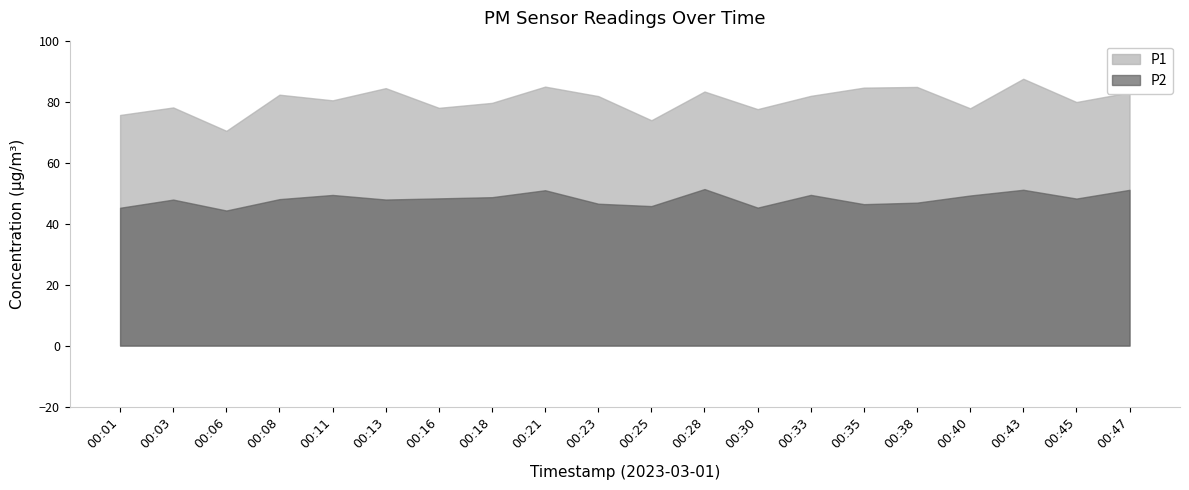

Where does the P1 series first go above 81?

00:08